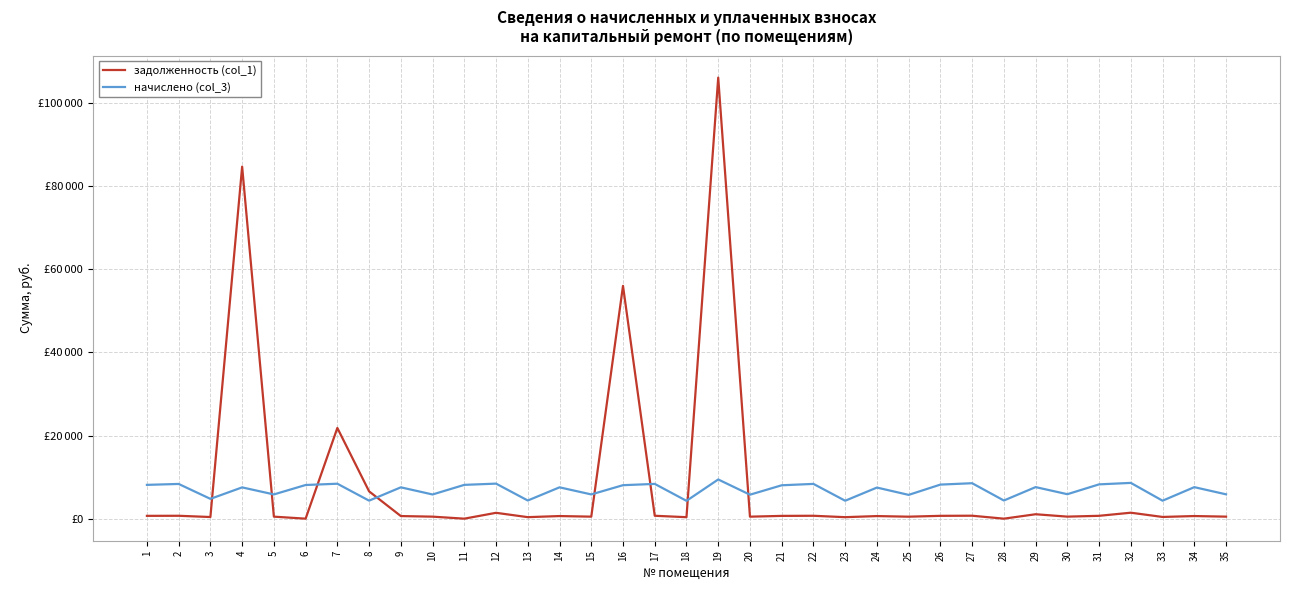

What are all the series names shown in the legend?

задолженность (col_1), начислено (col_3)